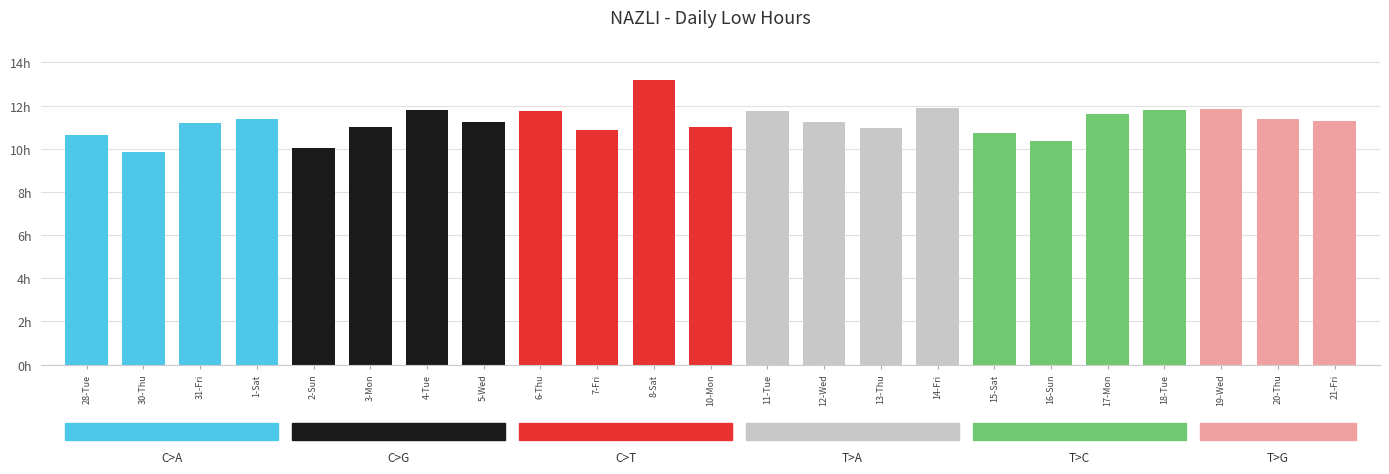

What is the label of the 9th bar from the right?

13-Thu